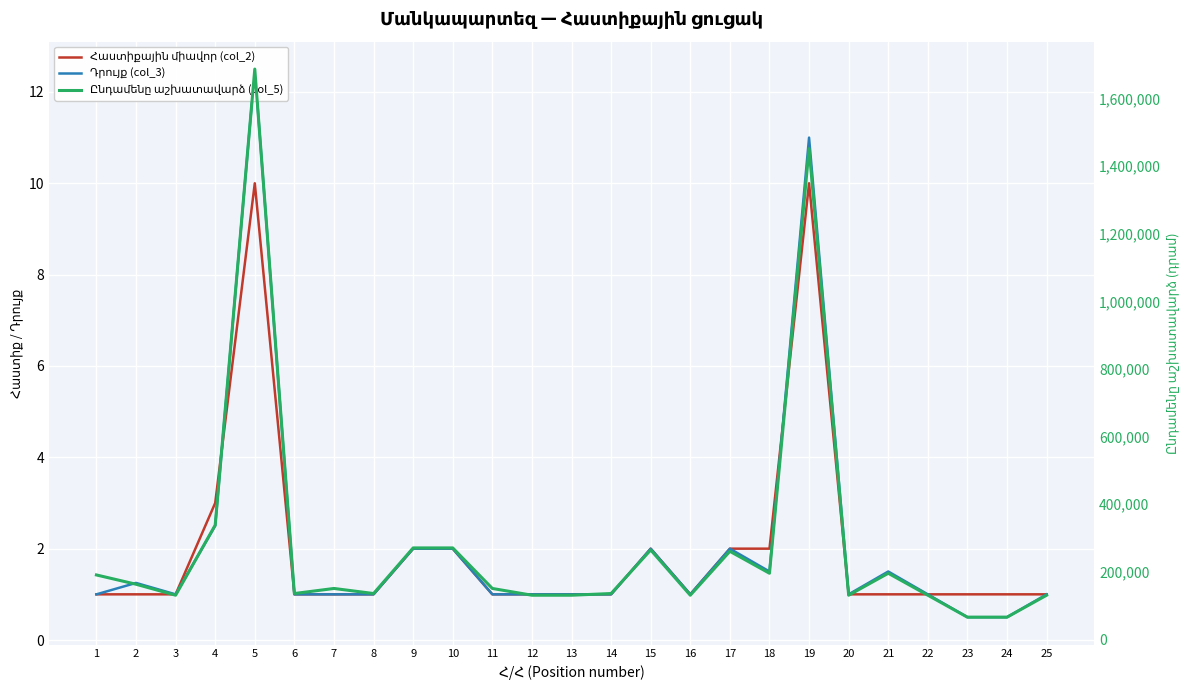

What is the value of the Դրույք (col_3) point at the 3rd from the left?

1.0